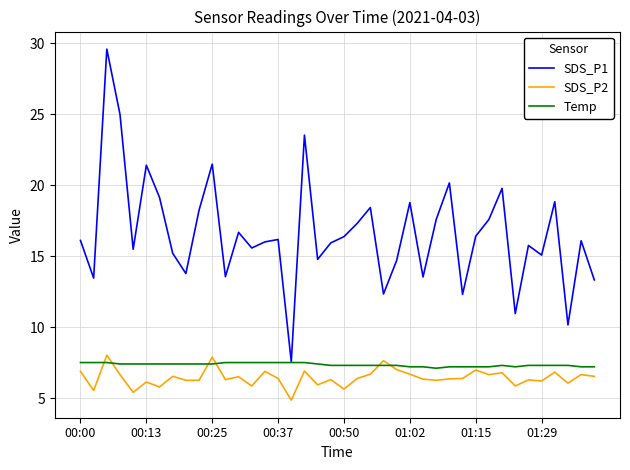

What is the highest value of the SDS_P2 series?

8.0